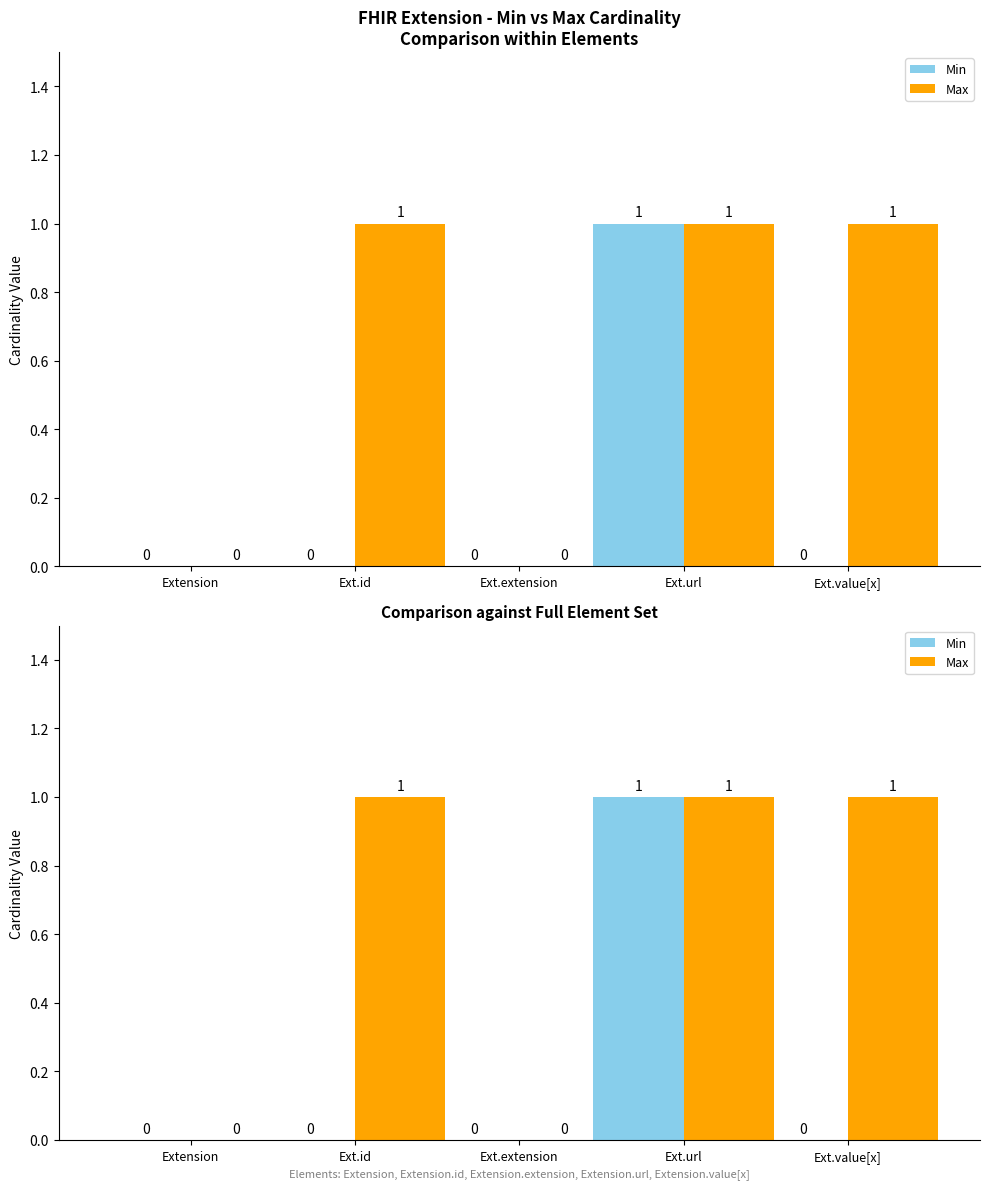

Which series has the widest spread of values?

Min